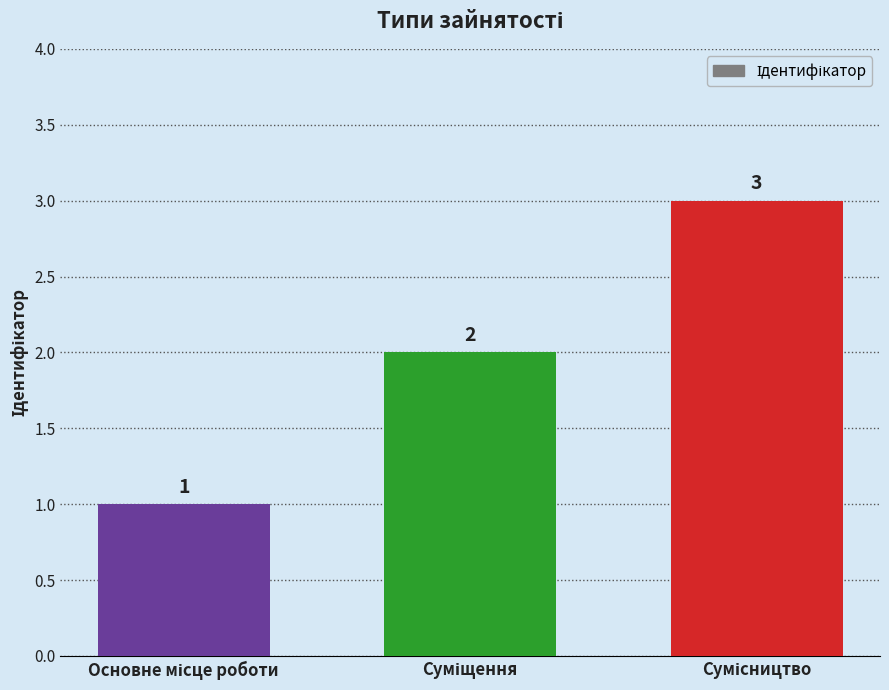

How many values are below 2?

1